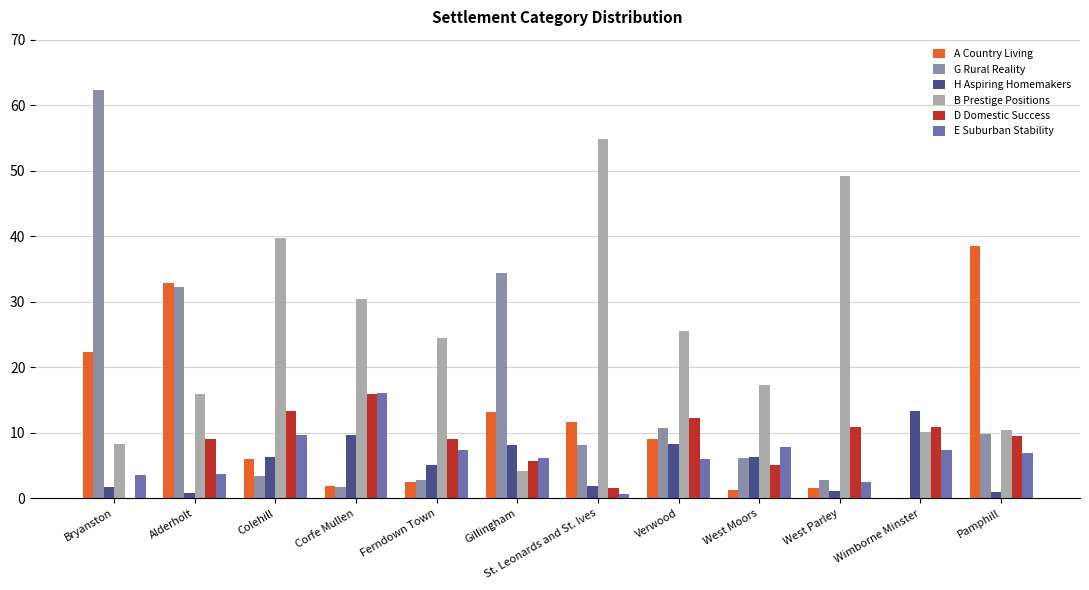

At which category does the chart reach its peak across all series?

Bryanston